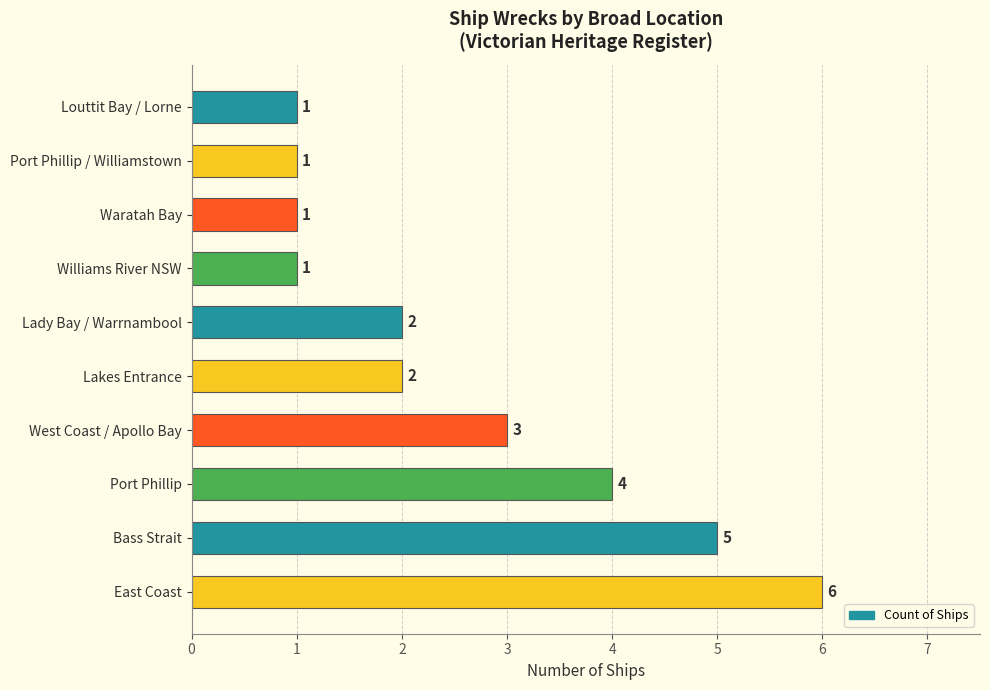

Reading top to bottom, transcribe all the data shown in this chart.

1	1	1	1	2	2	3	4	5	6